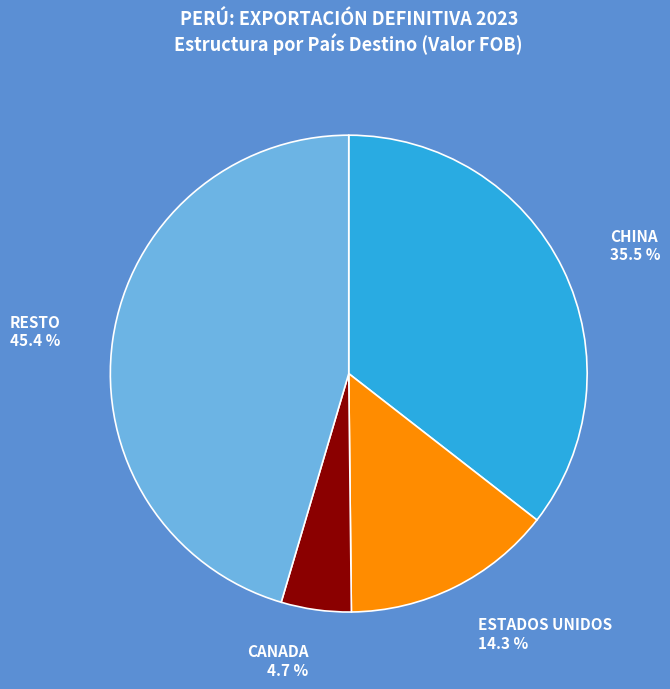

Which slice is the smallest?

CANADA